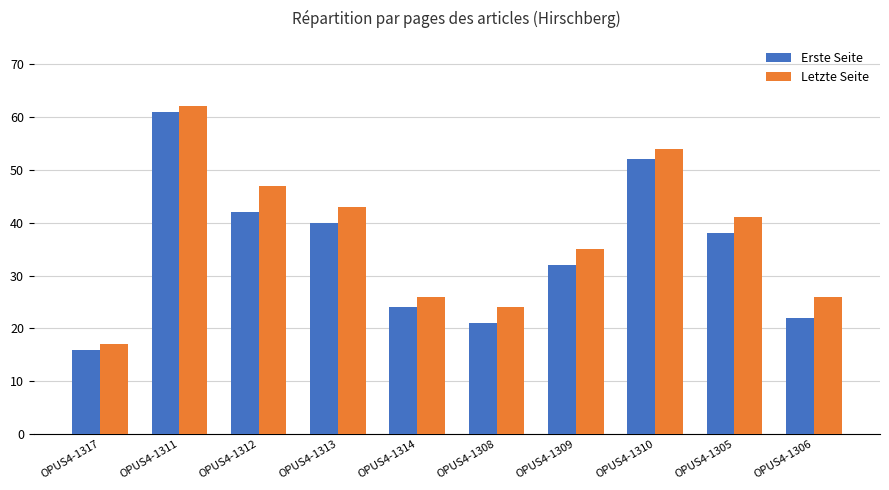

What is the label of the 5th bar from the right?

OPUS4-1308